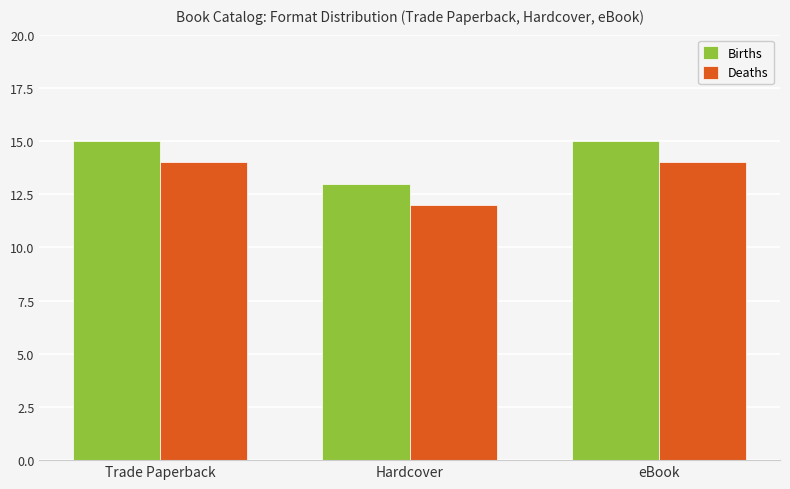

Is the value of Deaths at eBook greater than the value of Births at Hardcover?

Yes